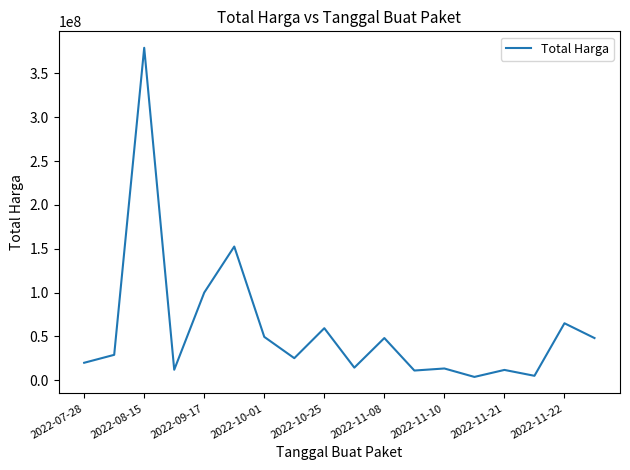

What is the maximum value shown in the chart?

379075000